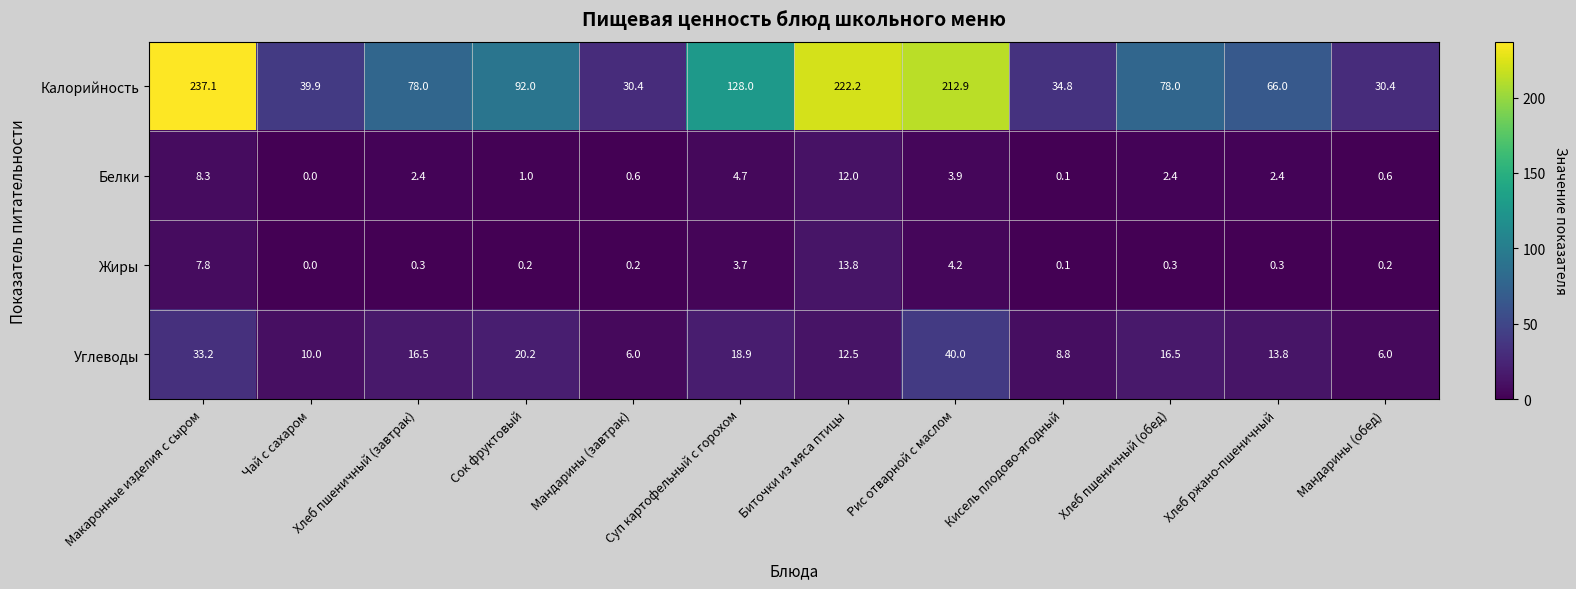

At which category is the sum across all series the highest?

Макаронные изделия с сыром